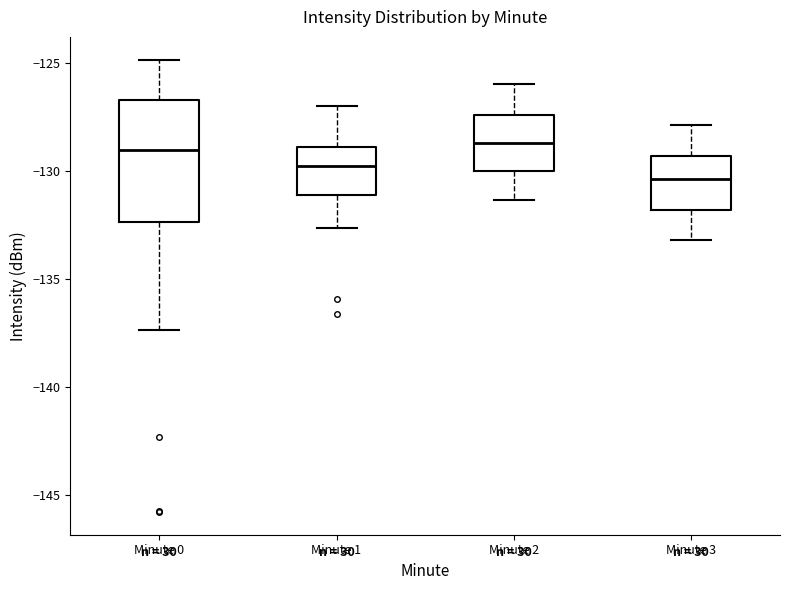

Which box is the tallest, from its lower edge to its upper edge?

Minute 0